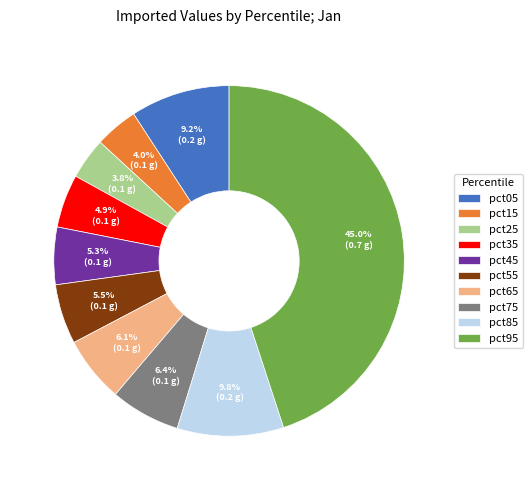

What percentage is the pct95 slice, to the nearest percent?

45%